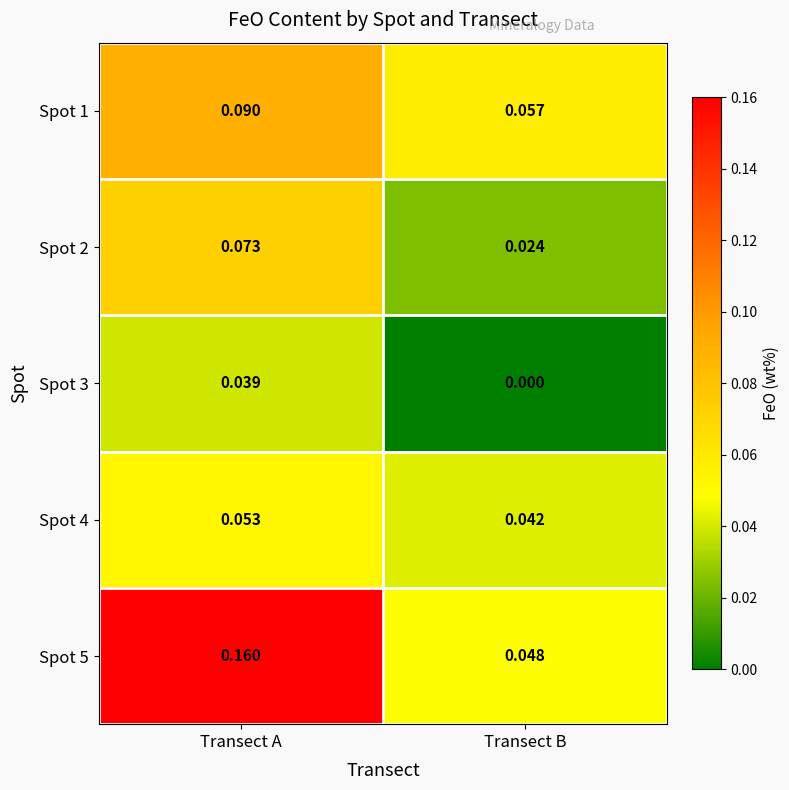

Which category has the highest value in the Spot 4 series?

Transect A